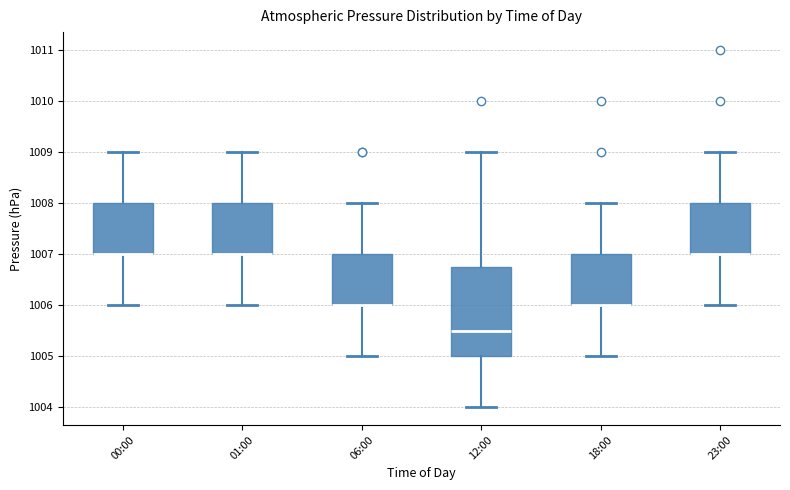

Reading left to right, read every box against the y-axis: the position of its median line, the range the box covers, and the ends of its whiskers. The values are not printed on the chart, so give them approximately, as read against the axis.

00:00: median 1007.0 (drawn on the box's lower edge), box 1007.0 to 1008.0, whiskers 1006.0 to 1009.0
01:00: median 1007.0 (drawn on the box's lower edge), box 1007.0 to 1008.0, whiskers 1006.0 to 1009.0
06:00: median 1006.0 (drawn on the box's lower edge), box 1006.0 to 1007.0, whiskers 1005.0 to 1008.0
12:00: median 1005.5, box 1005.0 to 1006.8, whiskers 1004.0 to 1009.0
18:00: median 1006.0 (drawn on the box's lower edge), box 1006.0 to 1007.0, whiskers 1005.0 to 1008.0
23:00: median 1007.0 (drawn on the box's lower edge), box 1007.0 to 1008.0, whiskers 1006.0 to 1009.0